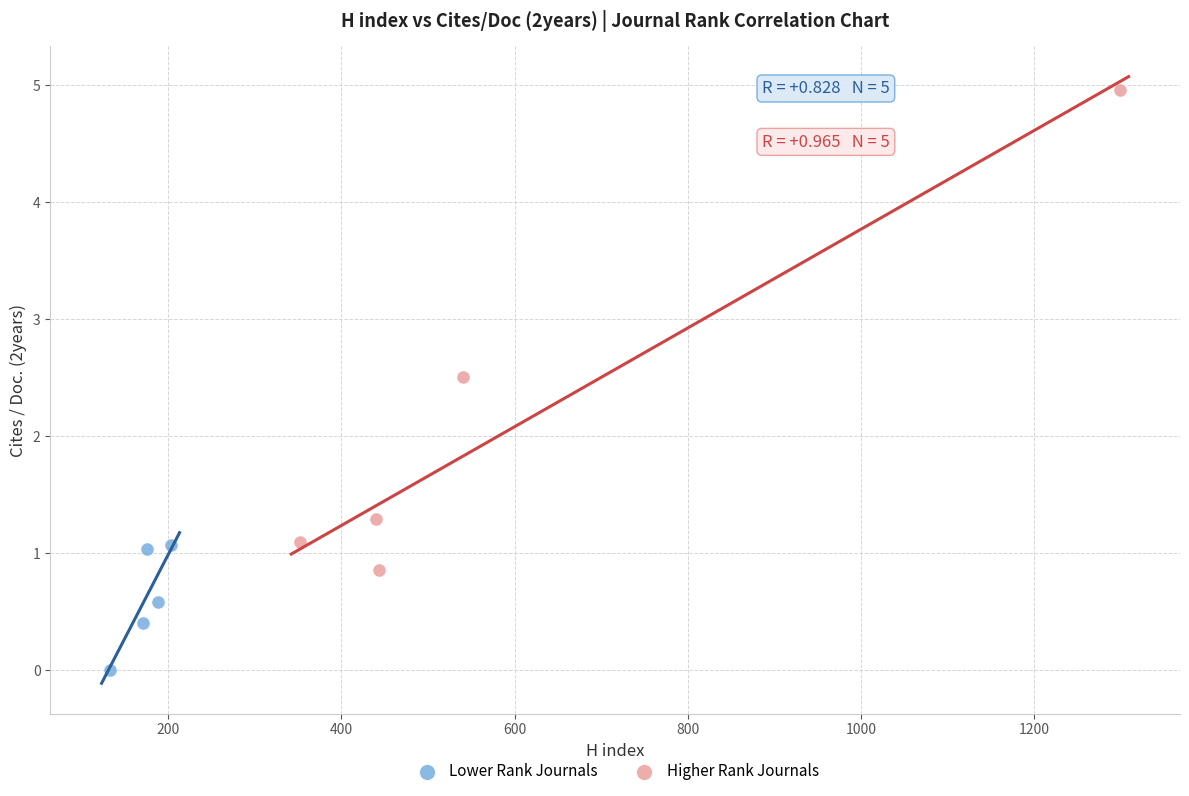

Which series has the largest Y range (max minus min)?

Higher Rank Journals